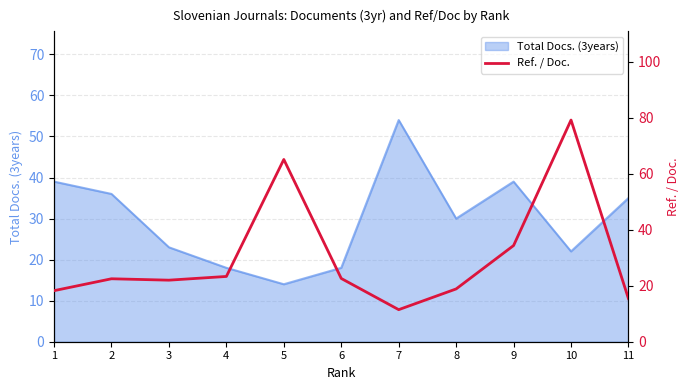

At which label is the value closest to 45?

9